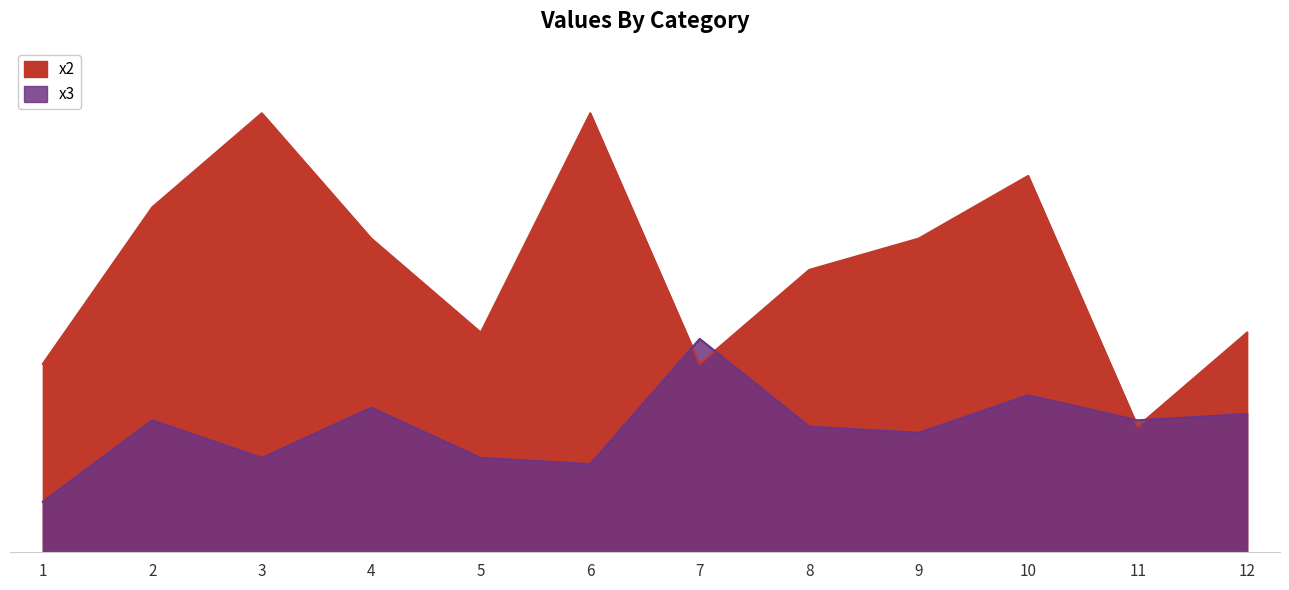

How many series are shown in this chart?

2